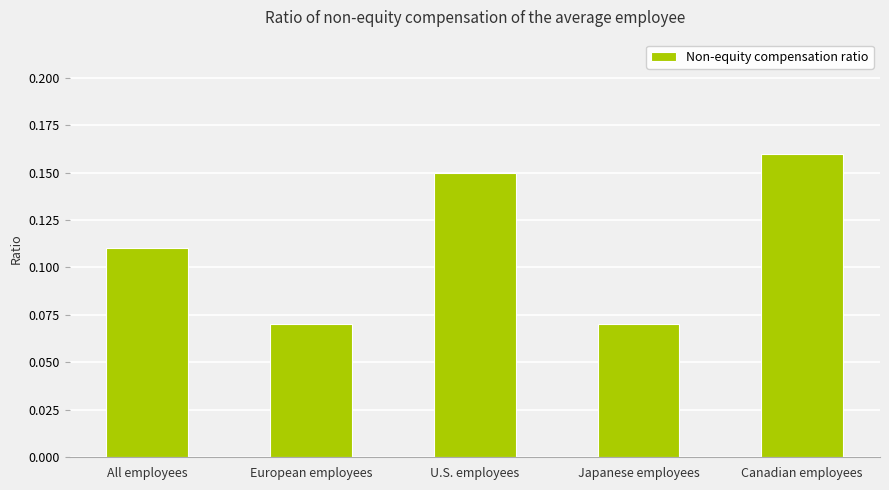

Count the values in the range 0 to 1.

5